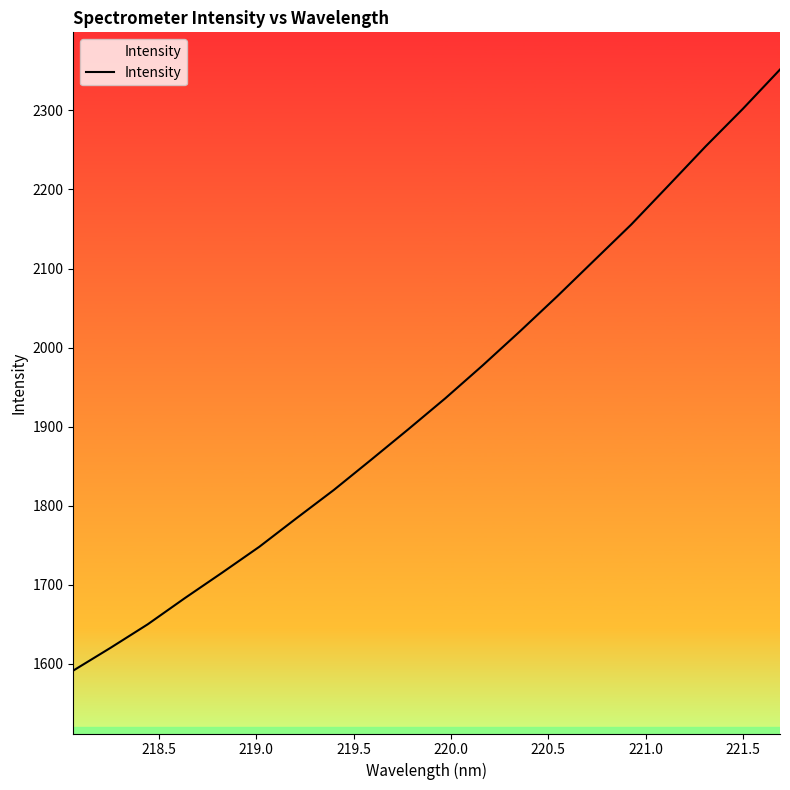

What is the difference between the maximum and minimum values?

760.1